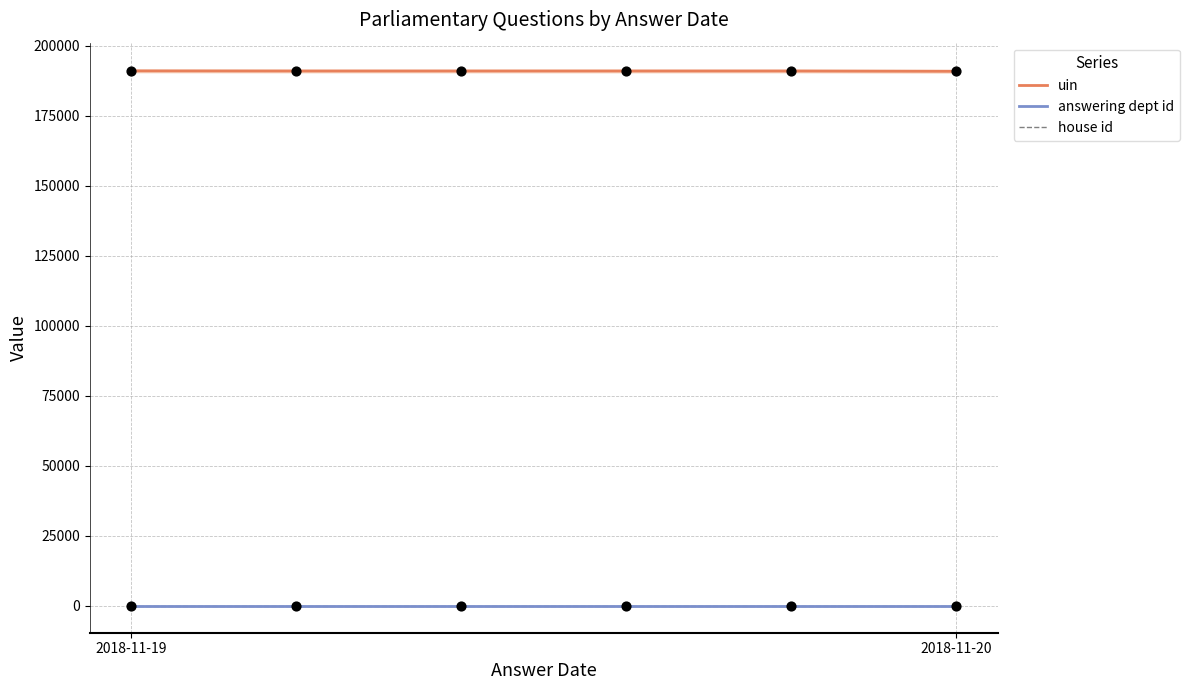

Which series contains the lowest Y value?

house id